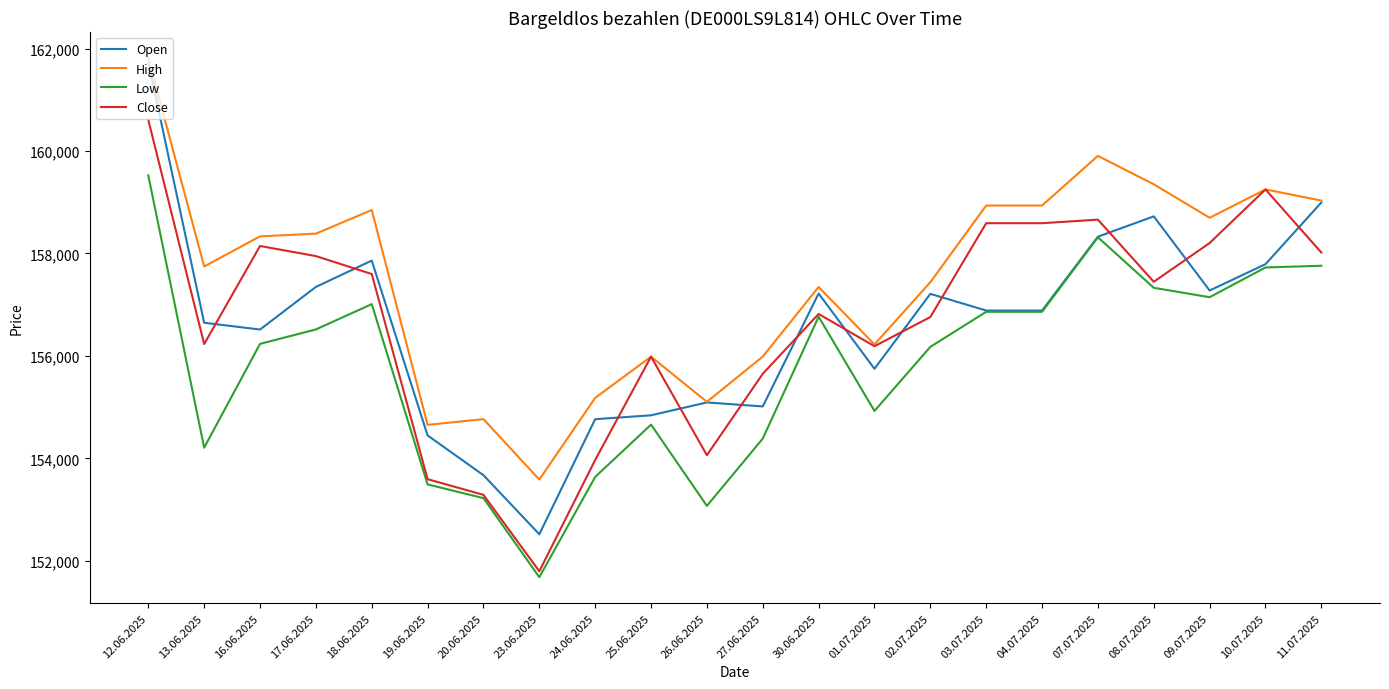

Between 13.06.2025 and 24.06.2025, which series saw the biggest shift?

High